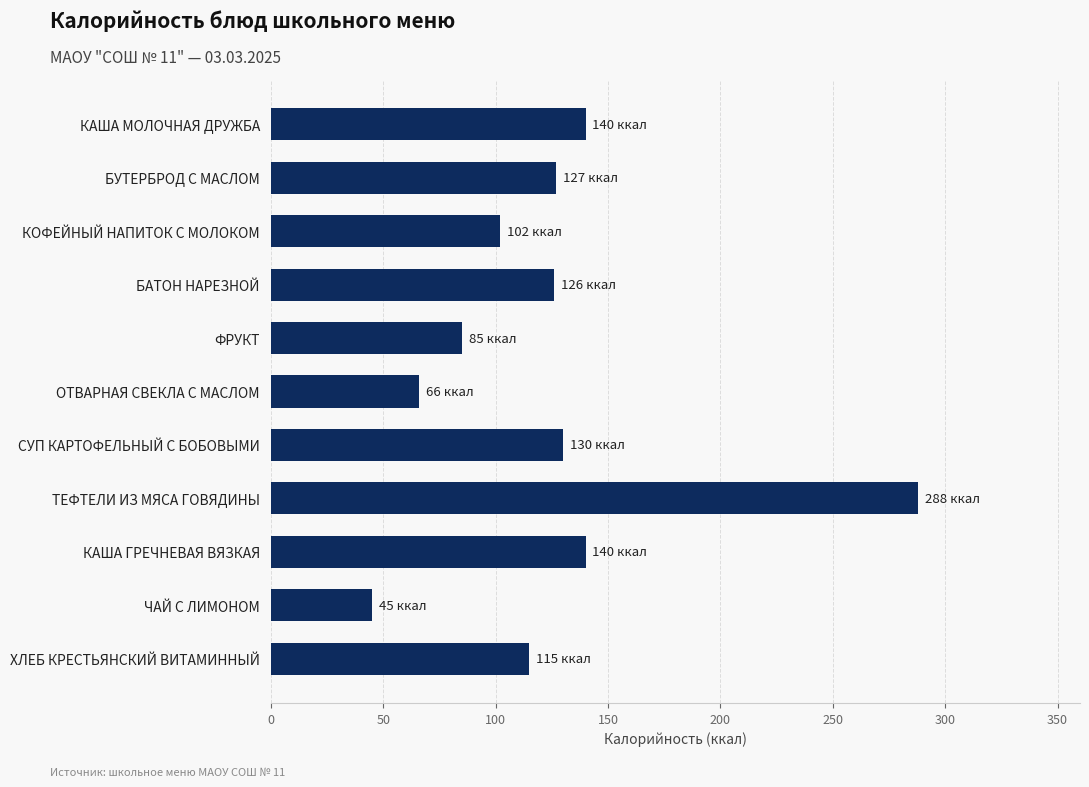

What is the label of the 2nd bar from the bottom?

ЧАЙ С ЛИМОНОМ